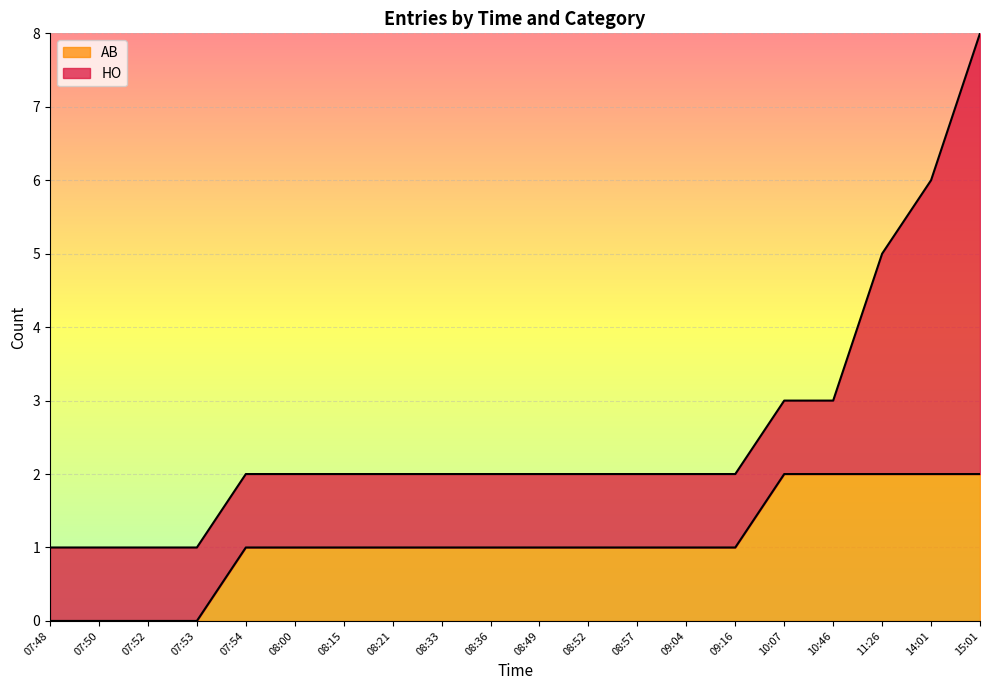

How many lines are shown in the chart?

2